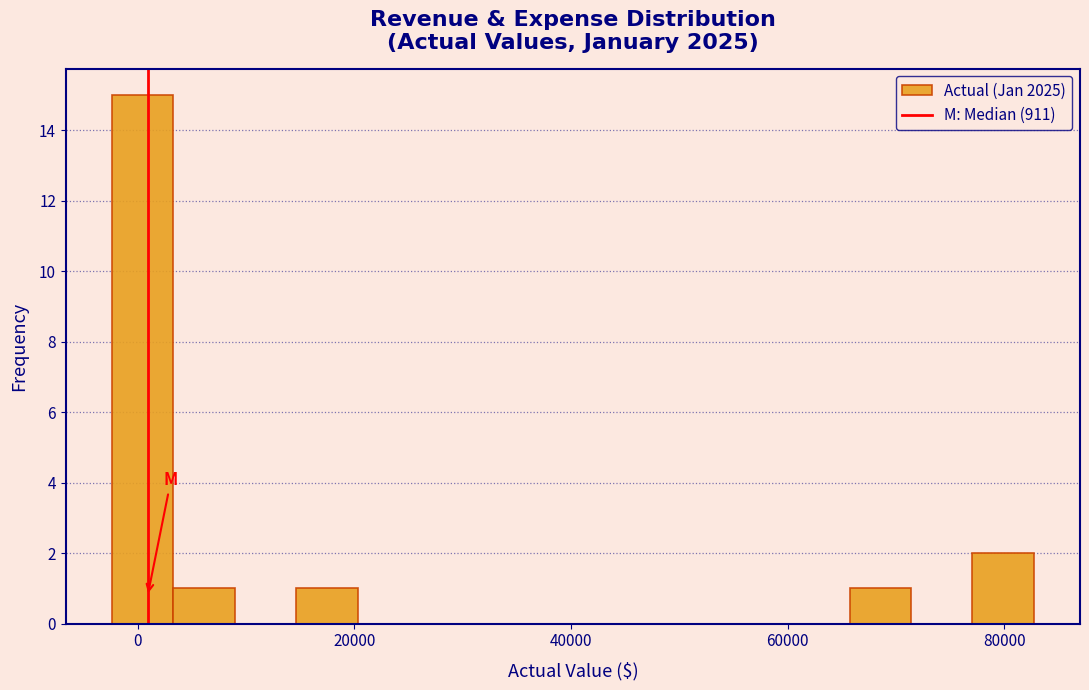

Read against the x-axis, roughly where is the centre of the tallest bar?

0